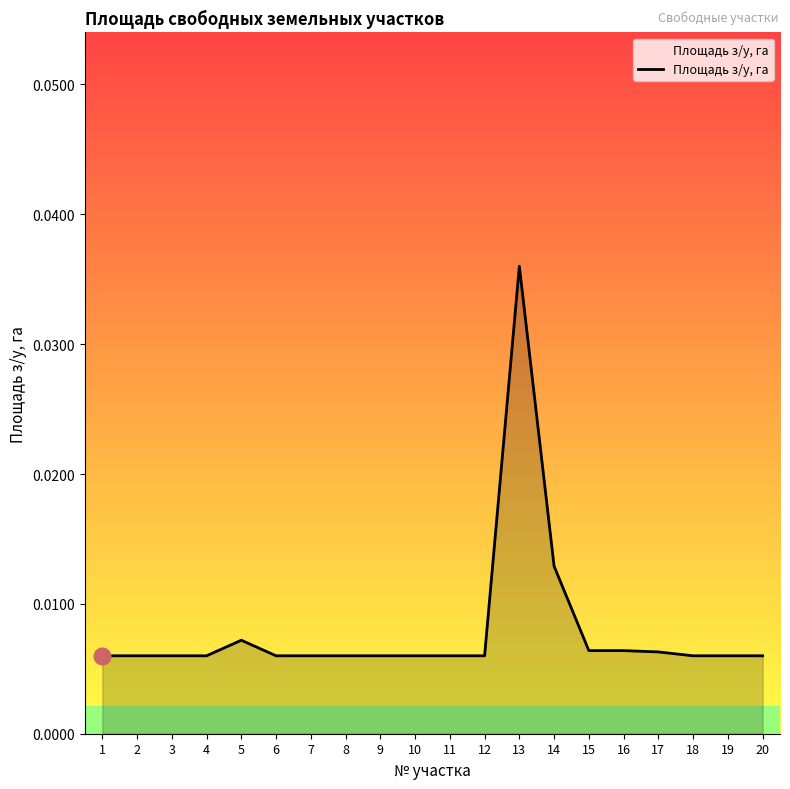

Which label corresponds to the largest value in the chart?

13